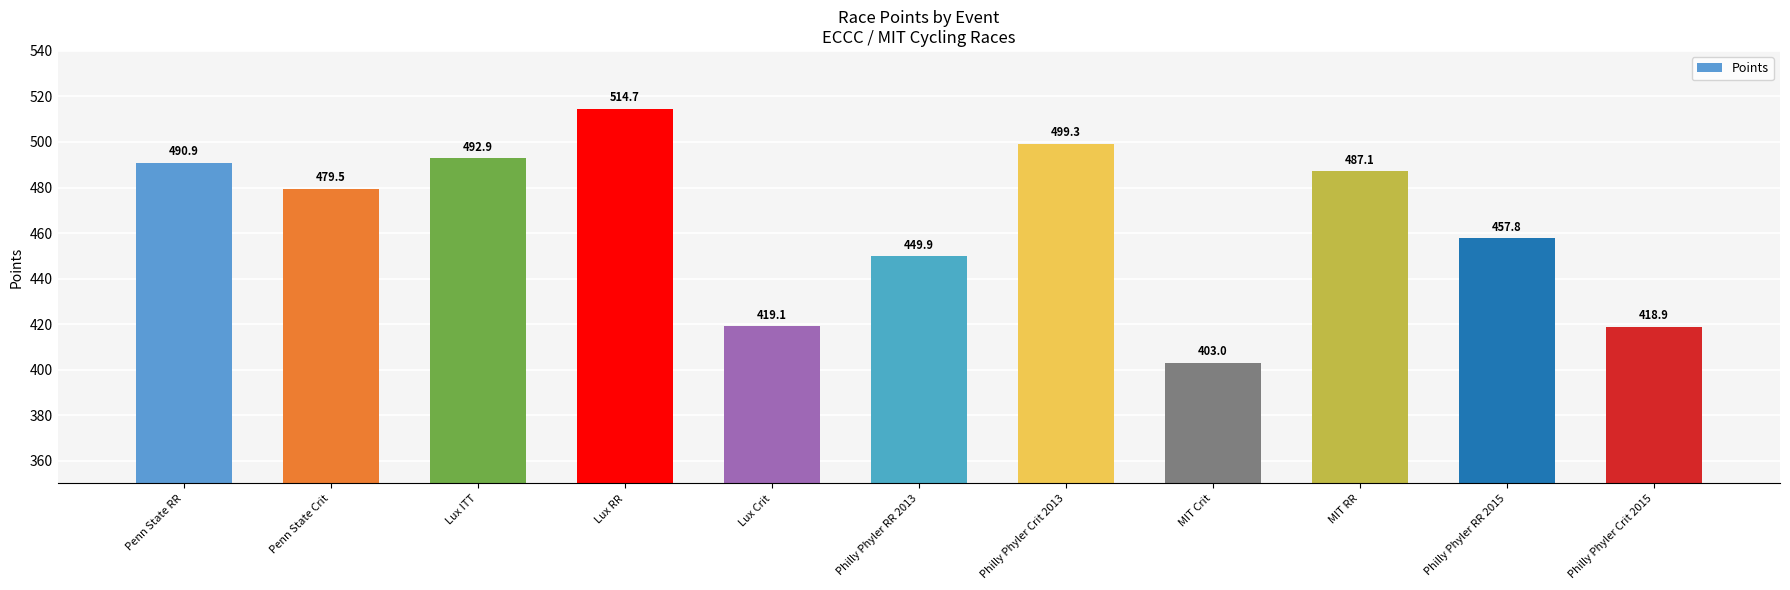

What is the sum of the values at Philly Phyler Crit 2013 and Lux Crit?

918.4